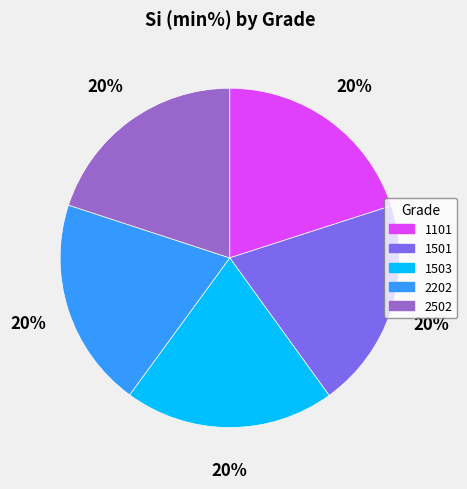

What is the ratio of the value at 2502 to the value at 1101?

1.0